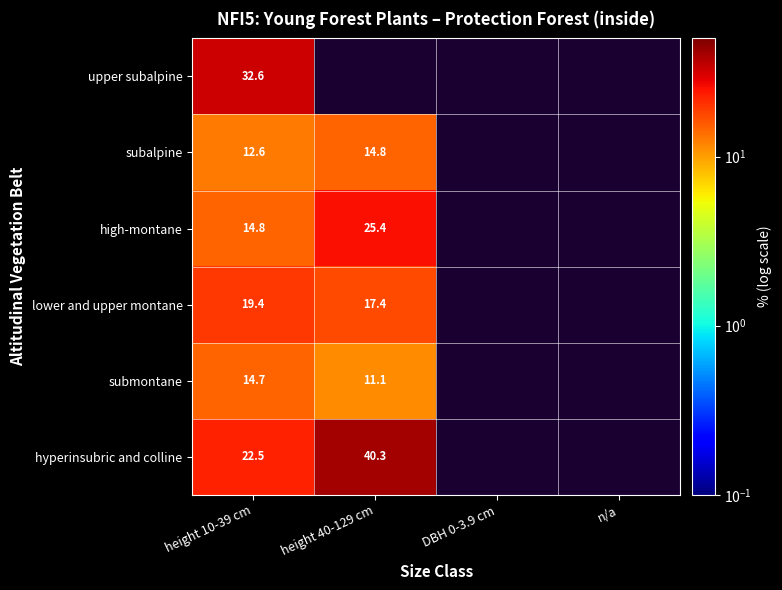

The value of high-montane at height 40-129 cm is 25.4. True or false?

True